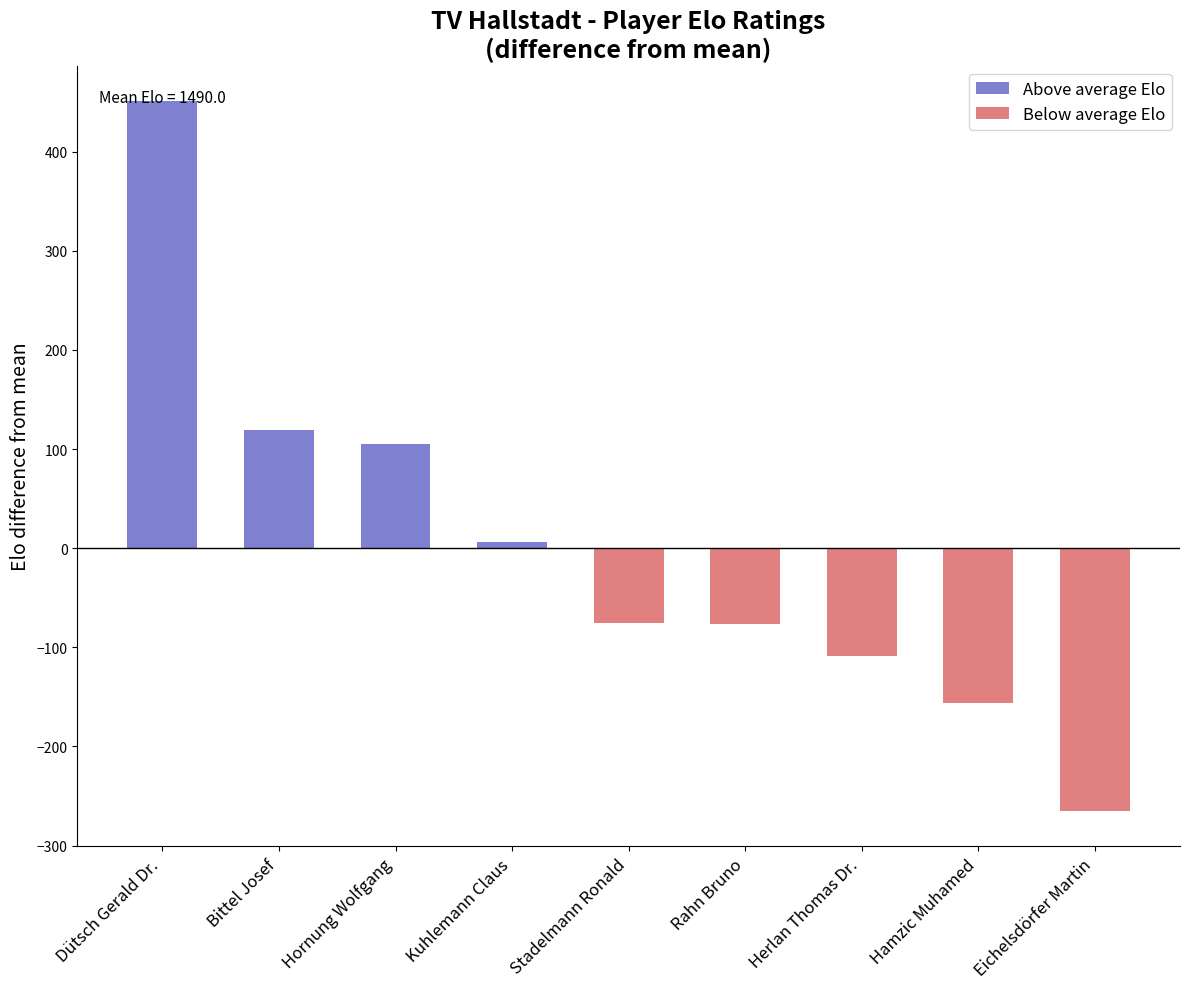

What is the sum of all Below average Elo values?

-681